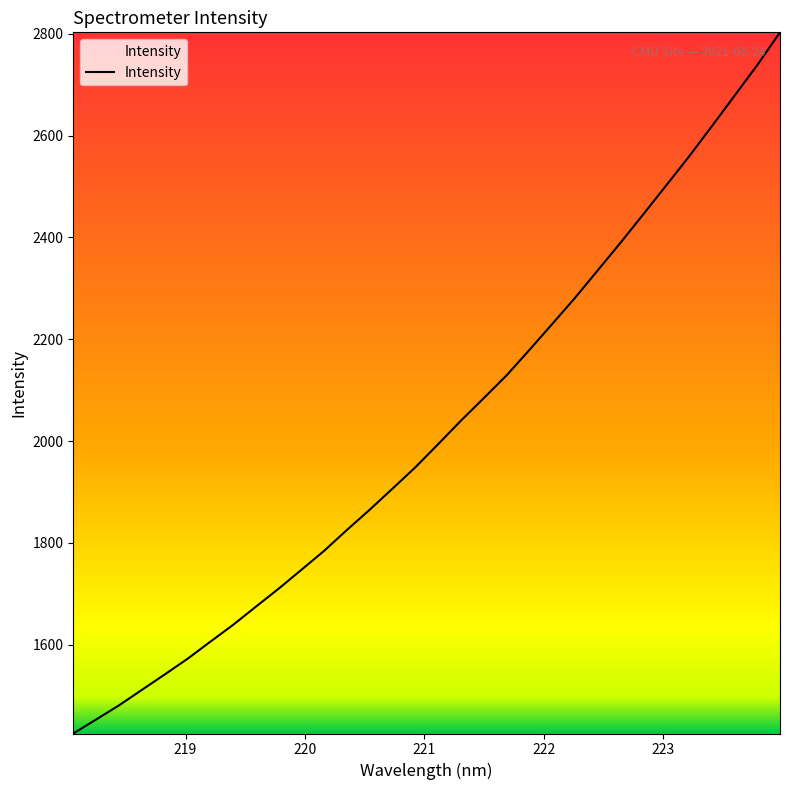

What is the difference between the maximum and minimum values?

1377.3